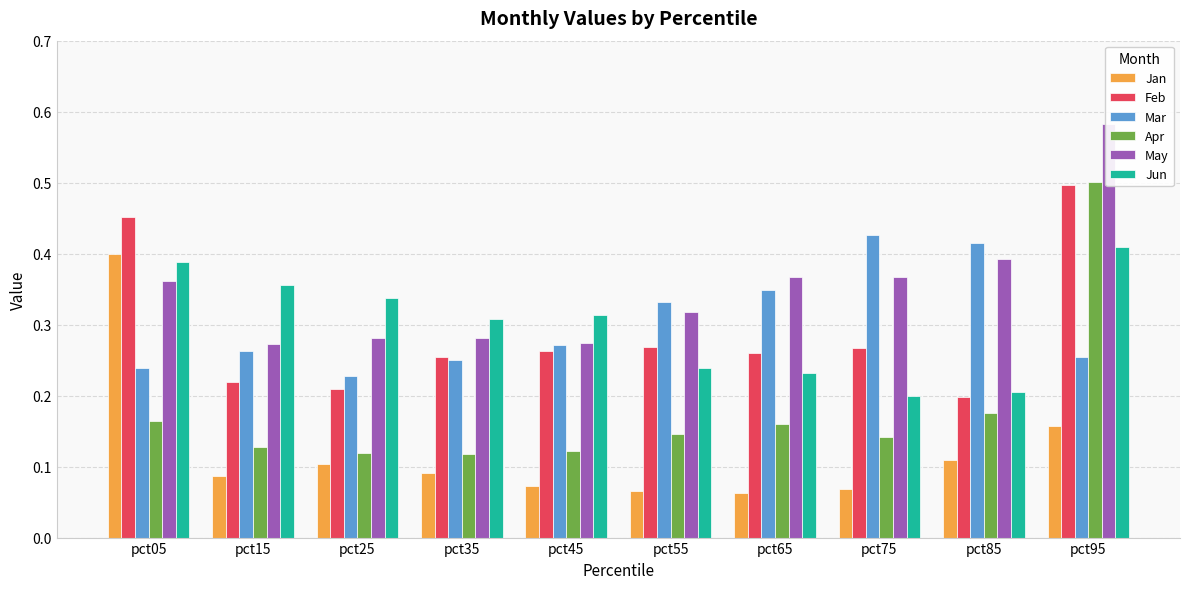

Rank the categories by Mar value from highest to lowest.

pct75, pct85, pct65, pct55, pct45, pct15, pct95, pct35, pct05, pct25